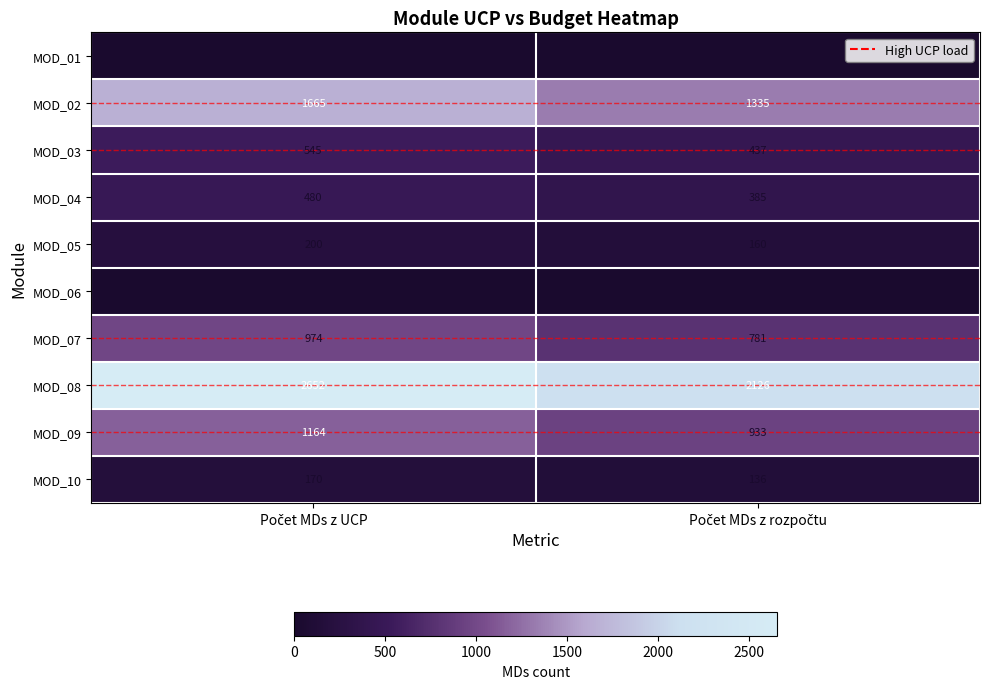

What is the sum of all MOD_04 values?

865